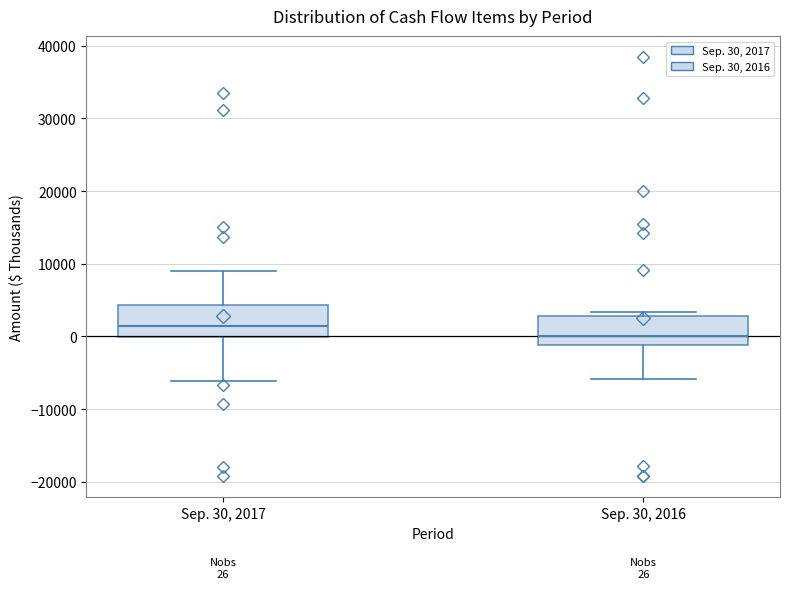

Which box has the lowest median line?

Sep. 30, 2016